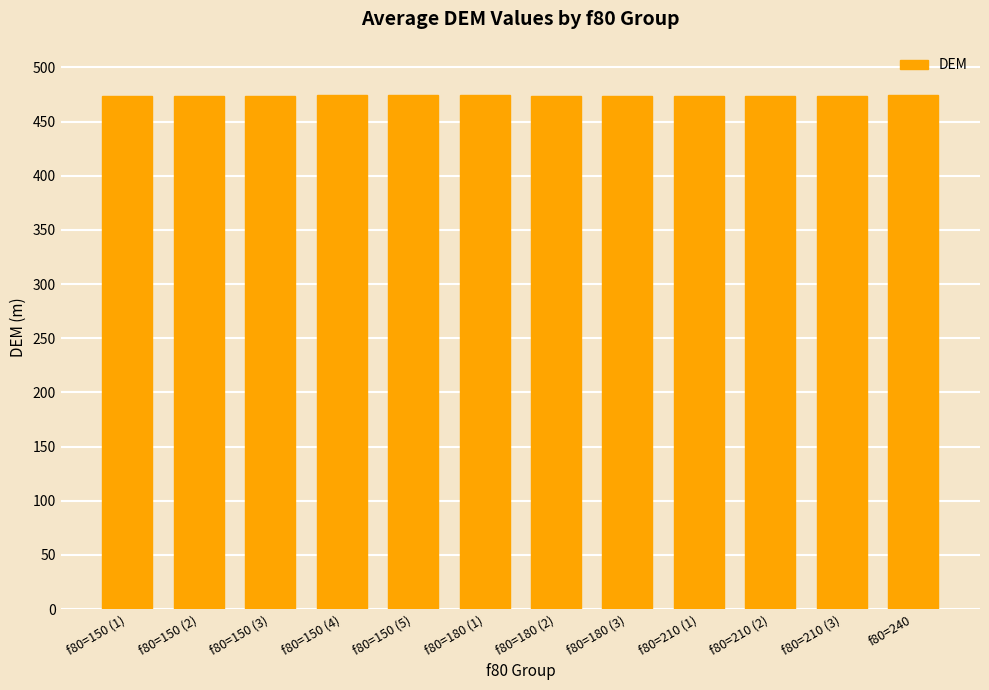

Does the chart contain any negative values?

No